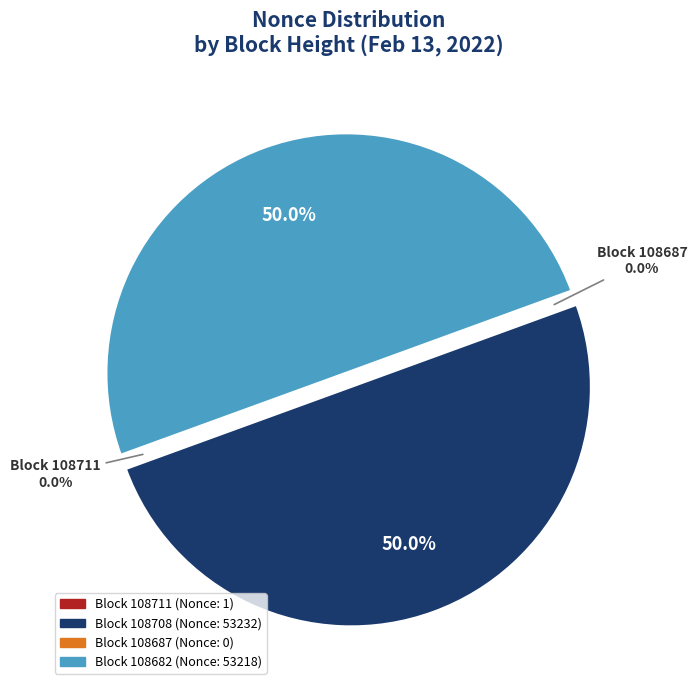

To the nearest percent, what percentage of the pie is 108682?

50%